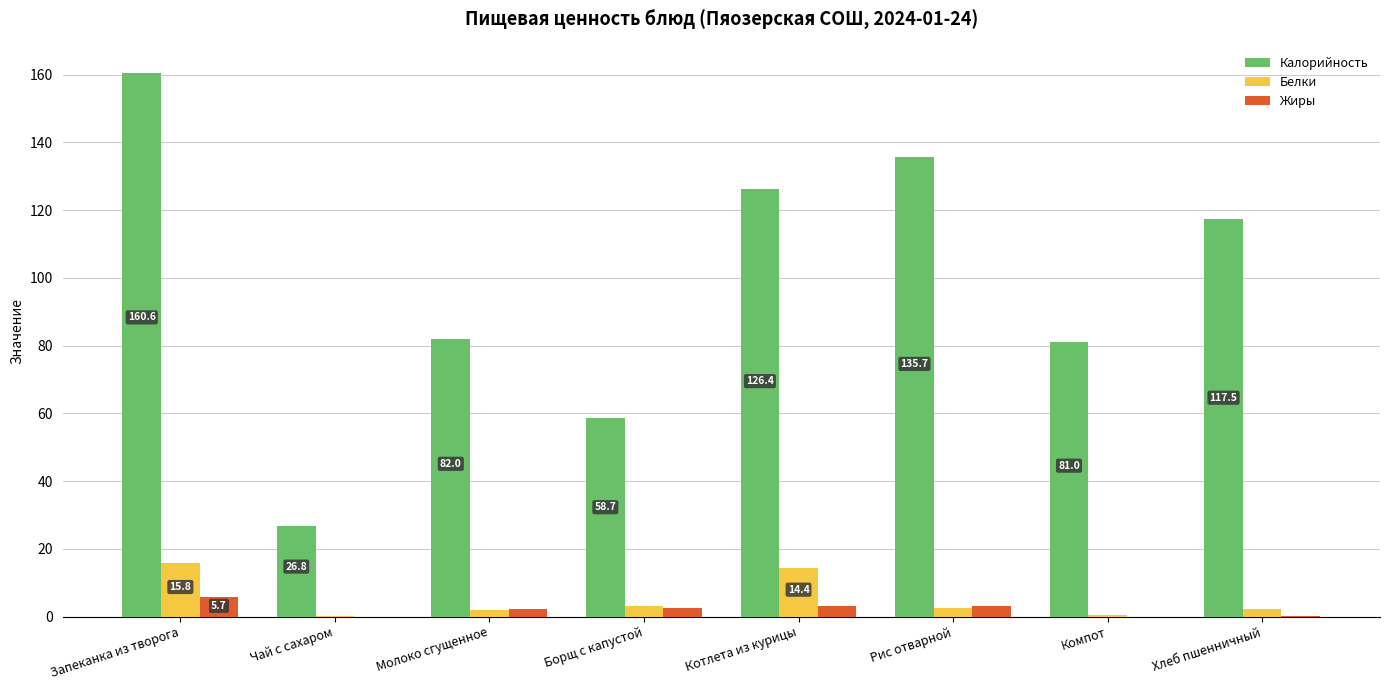

What is the sum of all Калорийность values?

788.7